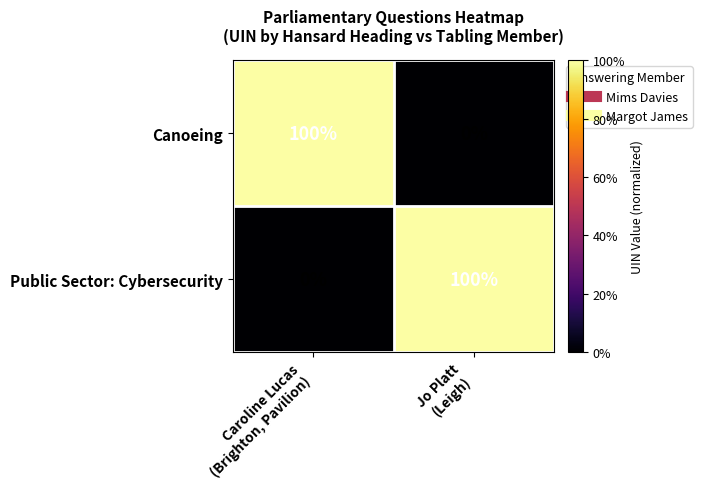

What is the difference between the maximum and minimum values in the Public Sector: Cybersecurity series?

100